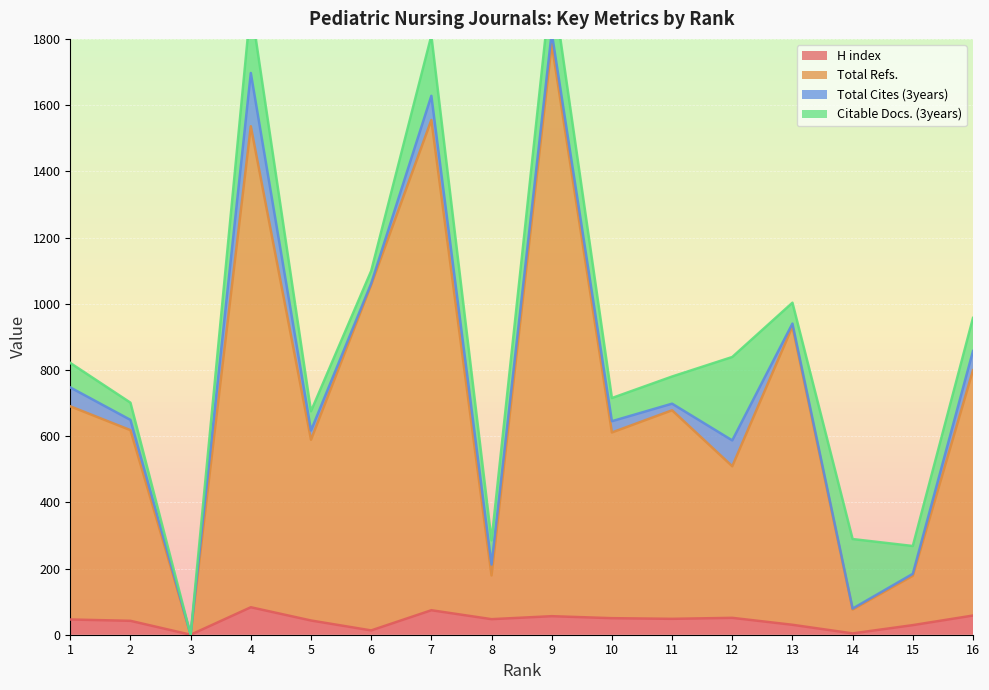

True or false: Total Refs. has a value of 509 at 12.

True